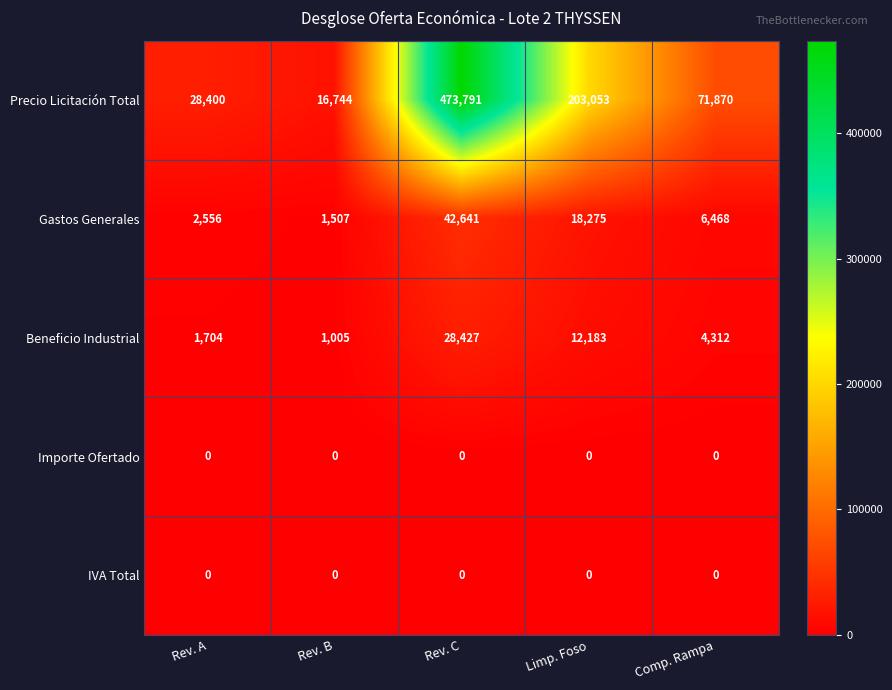

At how many categories does at least one series exceed 195028?

2